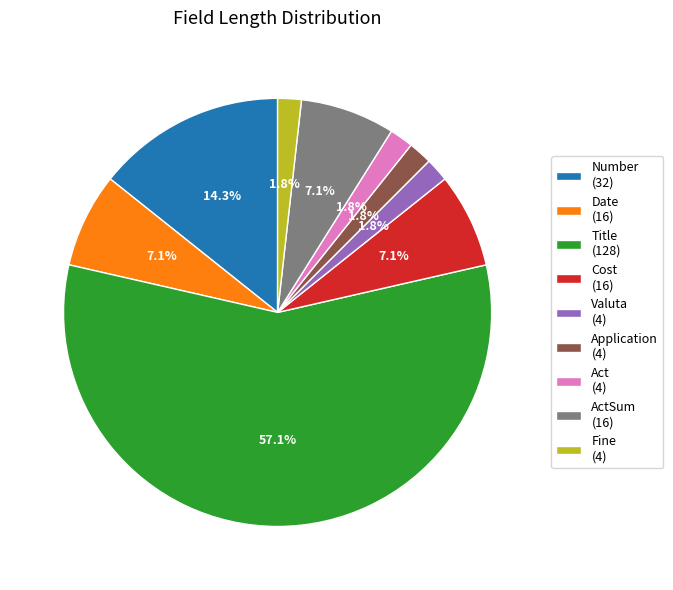

Which slice represents more than half of the pie?

Title (128)